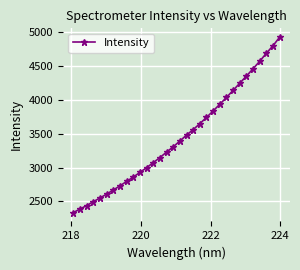

What is the value of the 20th point from the left?

3645.3